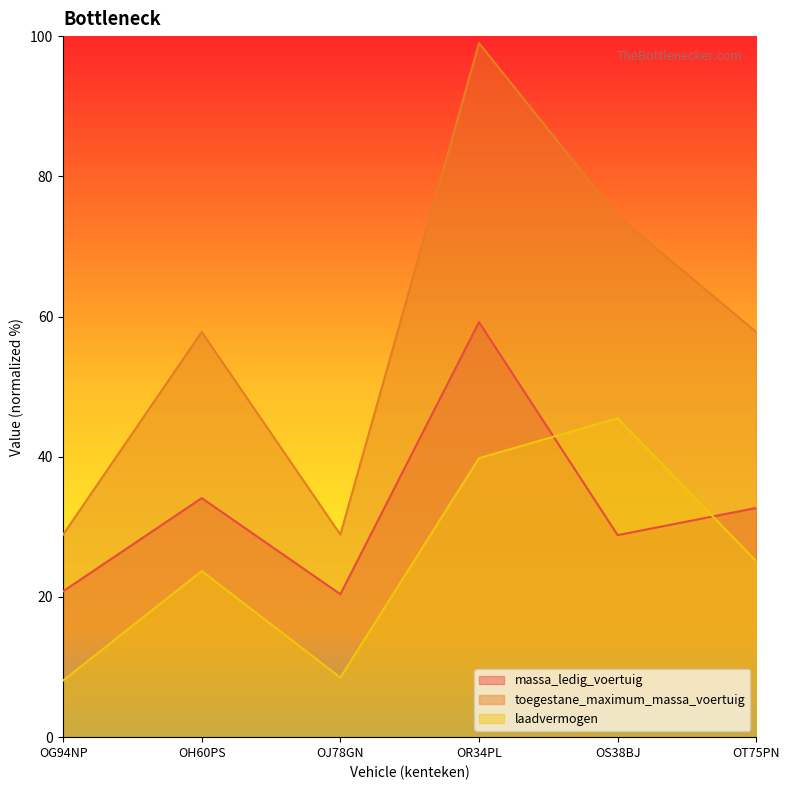

What is the total value across all series at OR34PL?

198.0